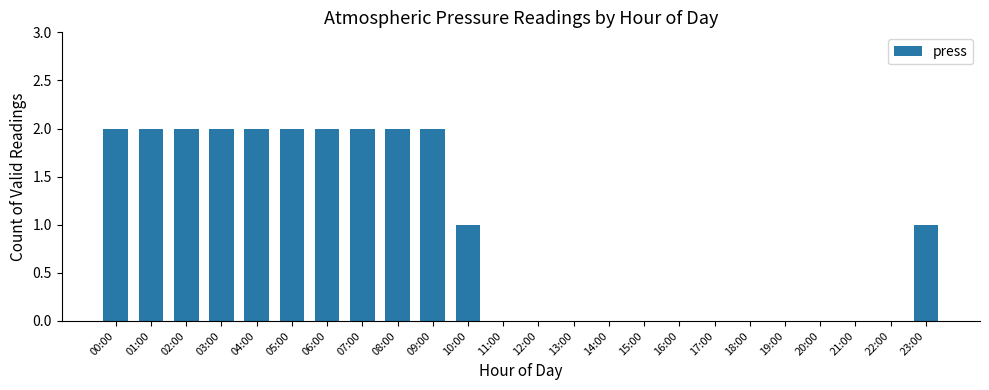

Which has a higher value, 16:00 or 10:00?

10:00